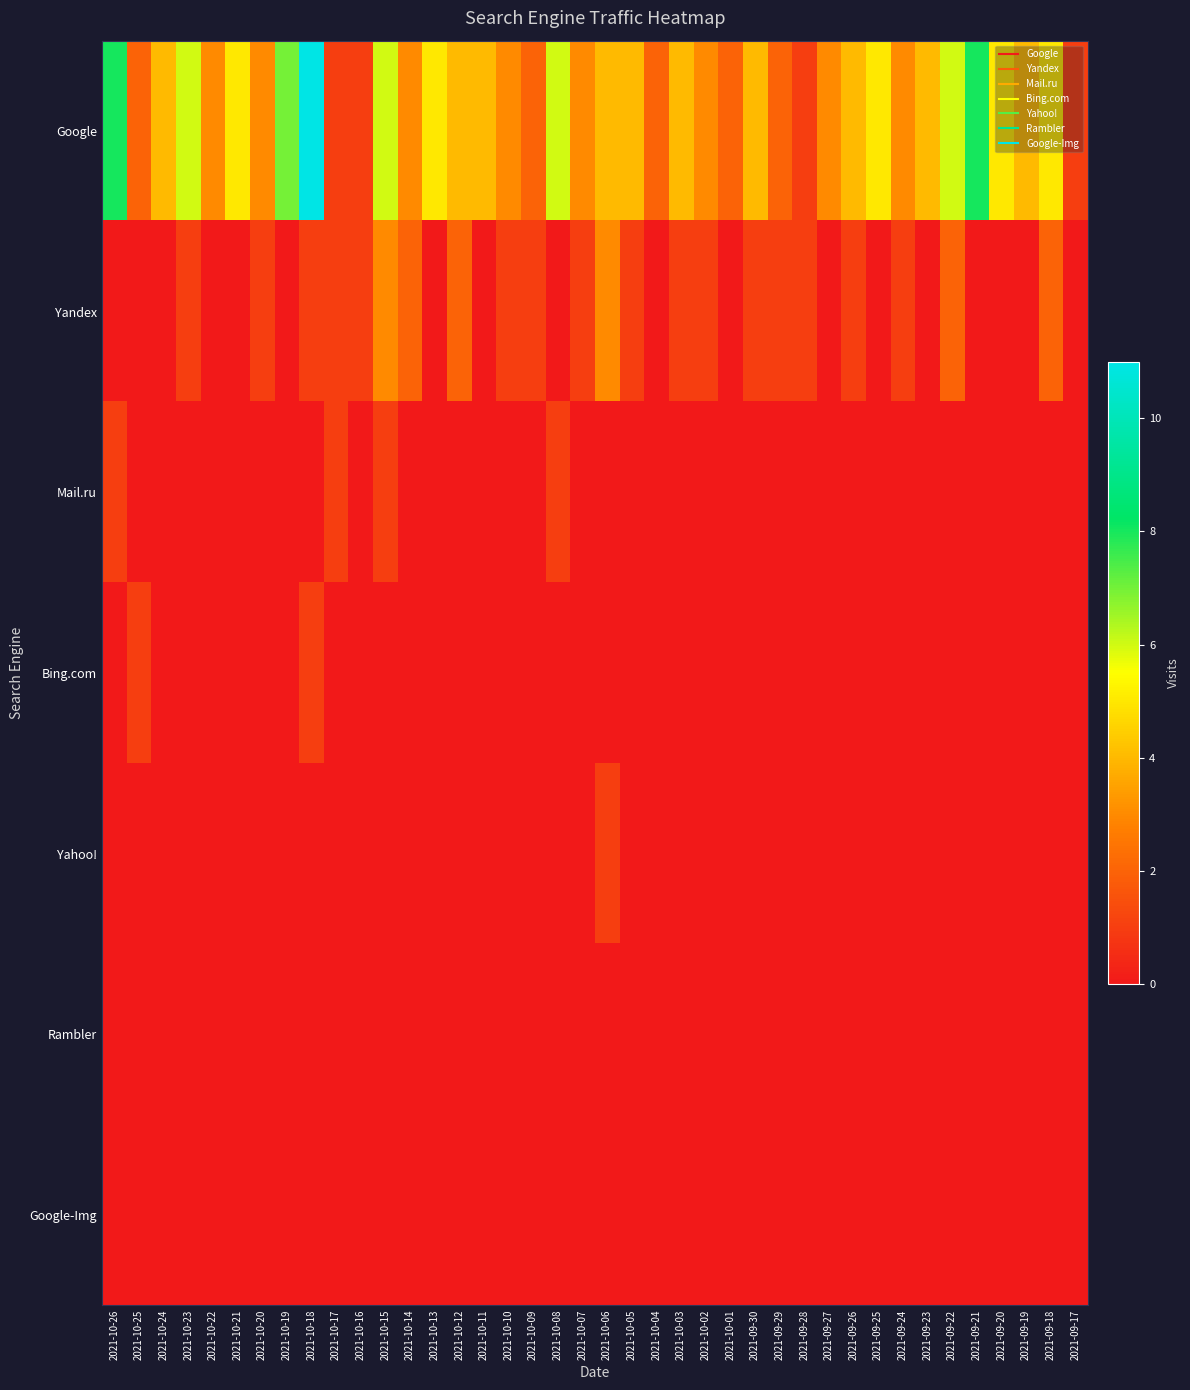

Which series has the widest spread of values?

Google